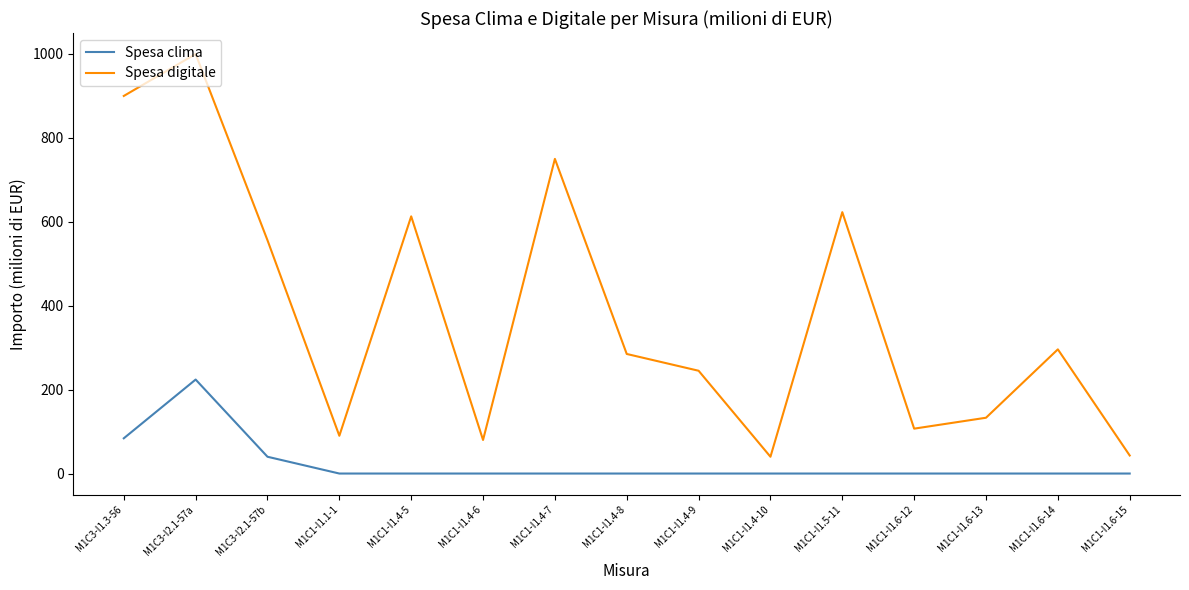

At which category is the sum across all series the highest?

M1C3-I2.1-57a